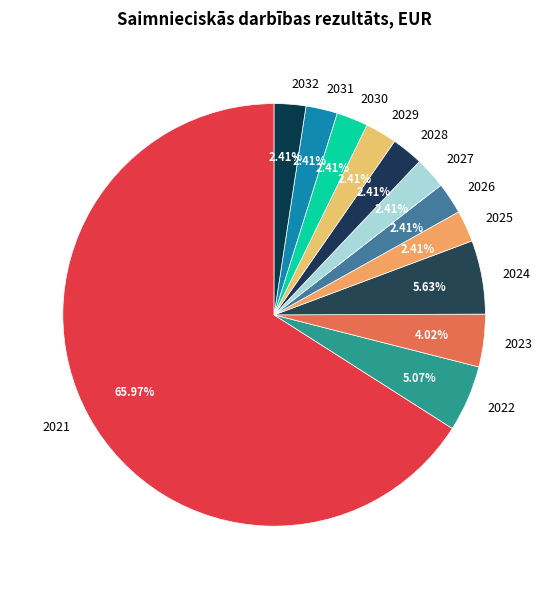

Is there a majority slice in this chart?

Yes